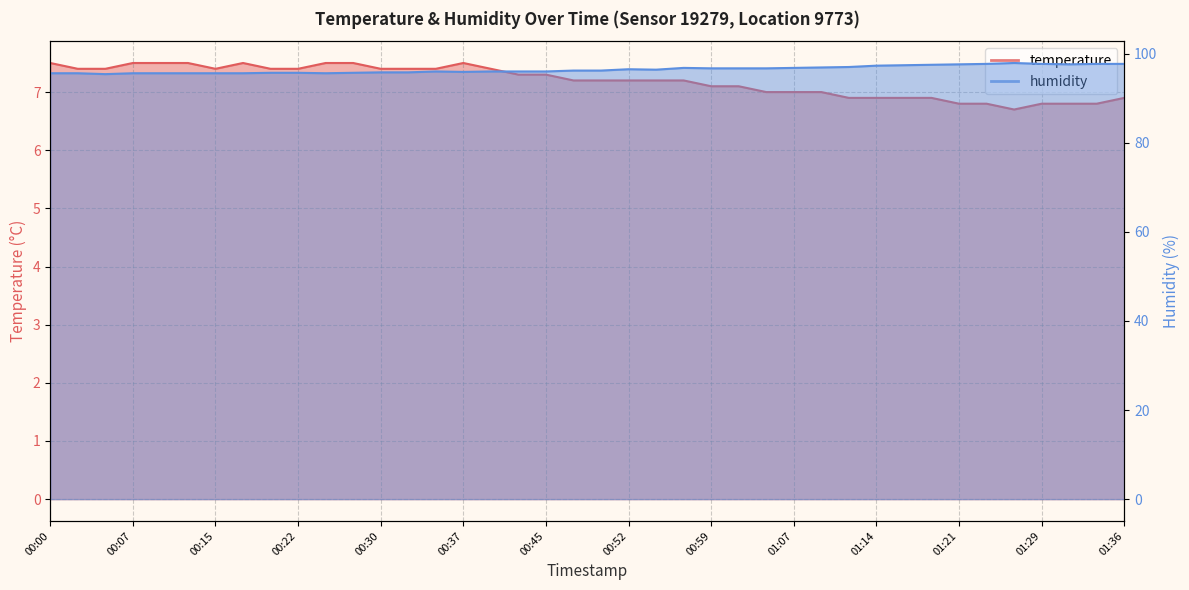

What is the value of the humidity point at the 10th from the left?

95.7